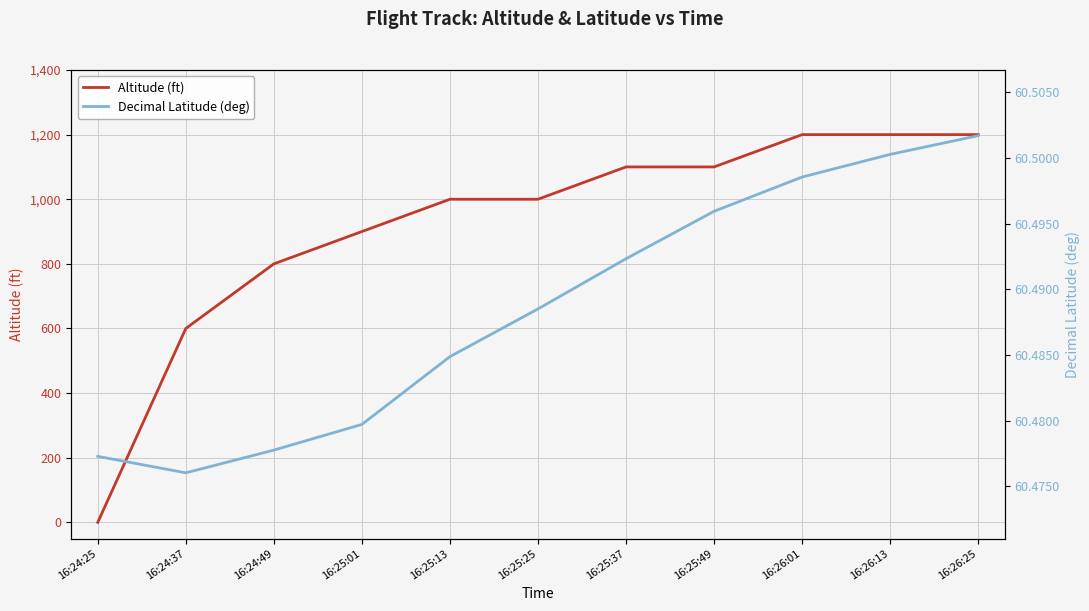

Which category has the highest value across all series?

16:26:01